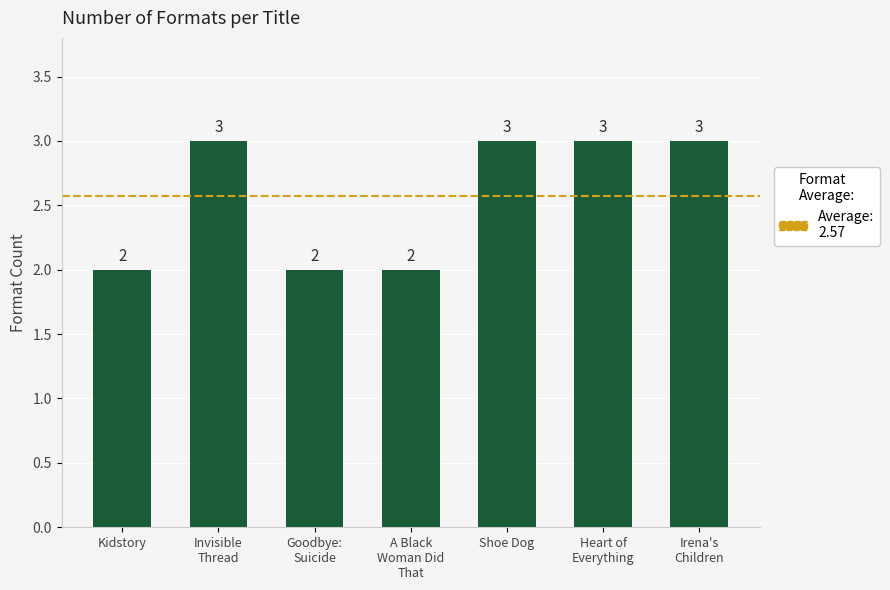

The chart shows a value of 1 at Invisible
Thread. True or false?

False